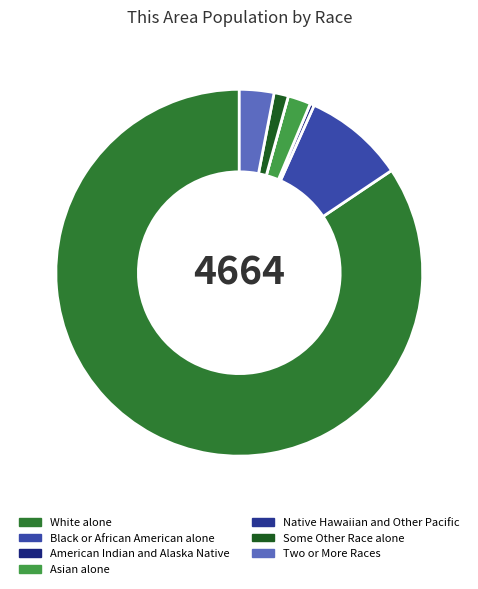

Which category has the biggest portion of the pie?

White alone